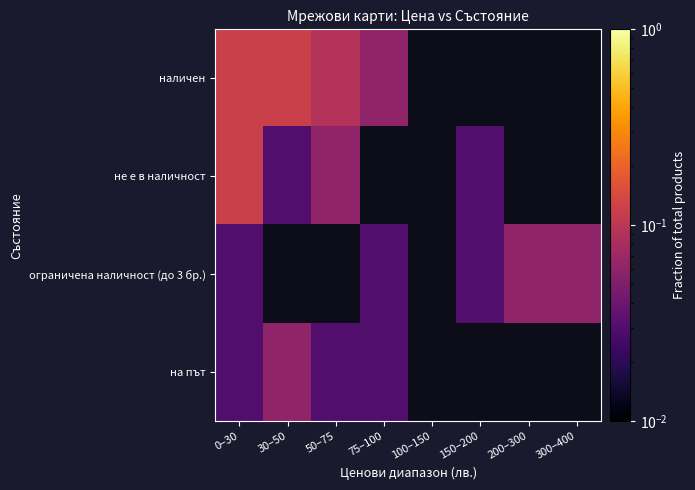

Rank the series by their maximum value, from highest to lowest.

наличен, не е в наличност, ограничена наличност (до 3 бр.), на път